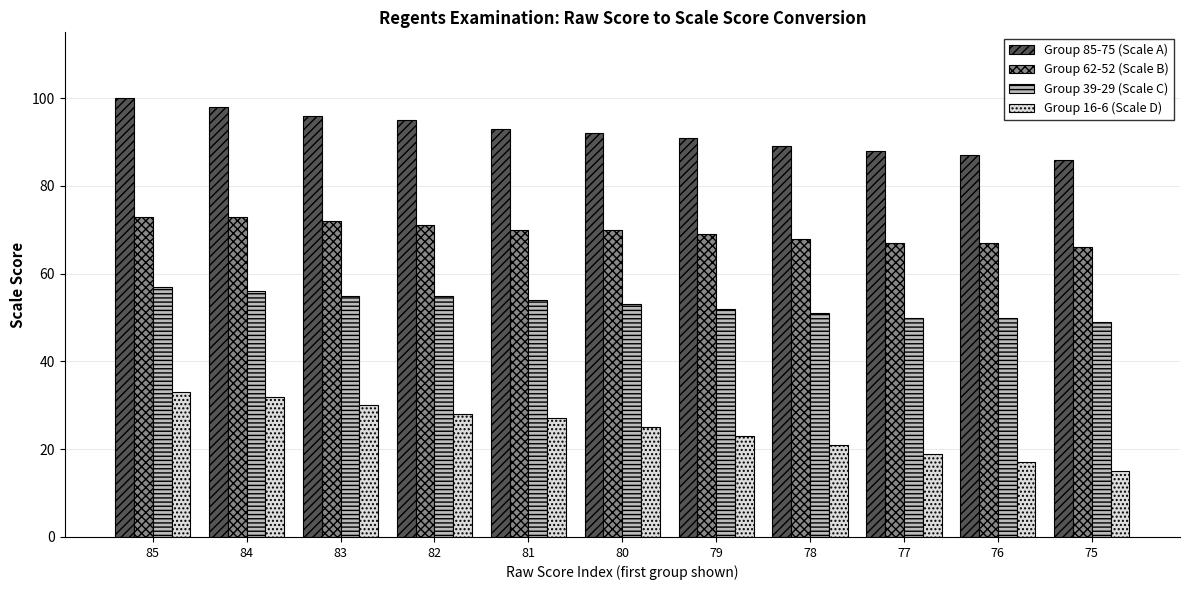

Rank the series at 85 from lowest to highest value.

Group 16-6 (Scale D), Group 39-29 (Scale C), Group 62-52 (Scale B), Group 85-75 (Scale A)